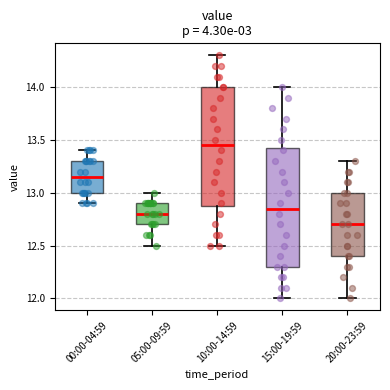

Which box's median line is the highest?

10:00-14:59